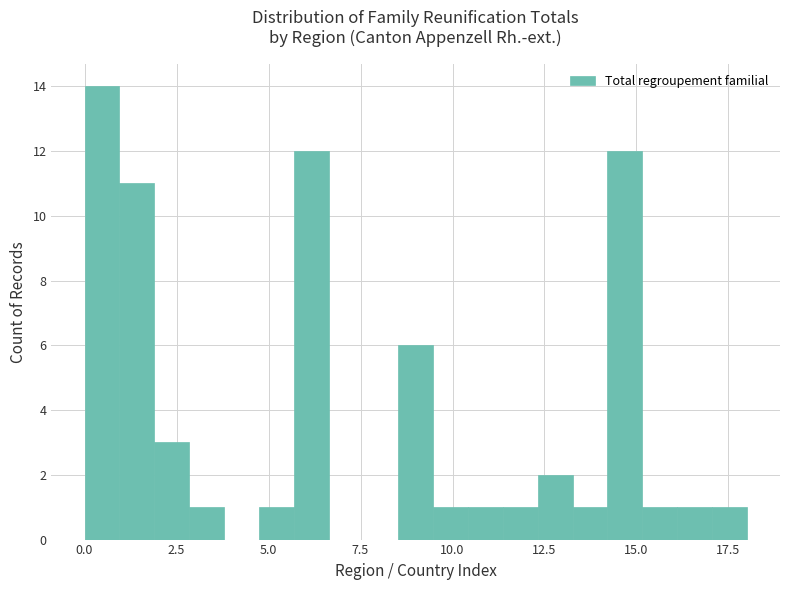

Read against the x-axis, roughly where is the centre of the tallest bar?

0.5